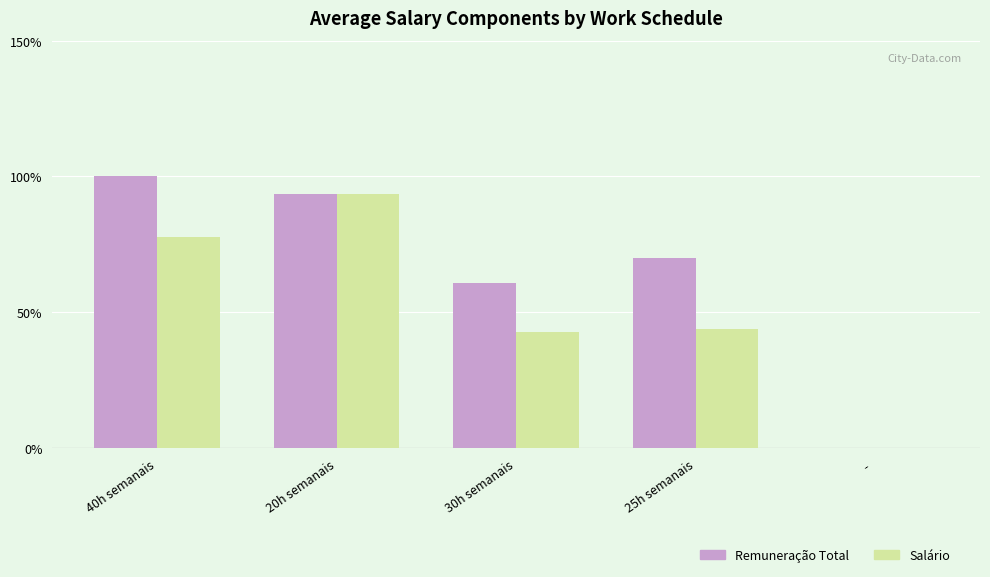

Is the value of Salário at  -  greater than the value of Remuneração Total at 20h semanais?

No